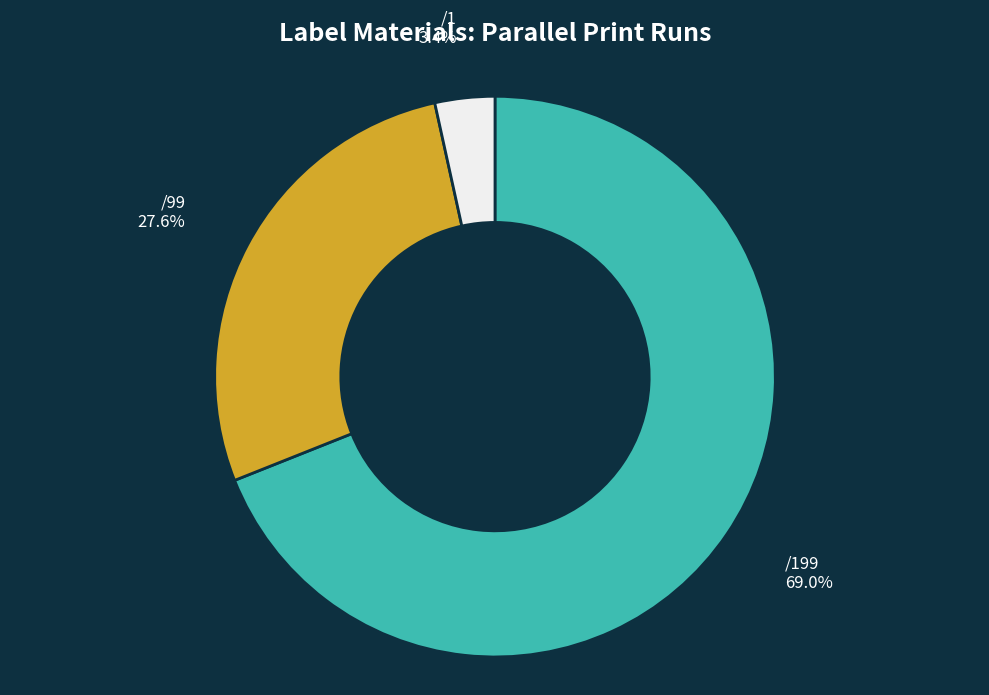

To the nearest percent, what percentage of the pie is /1?

3%